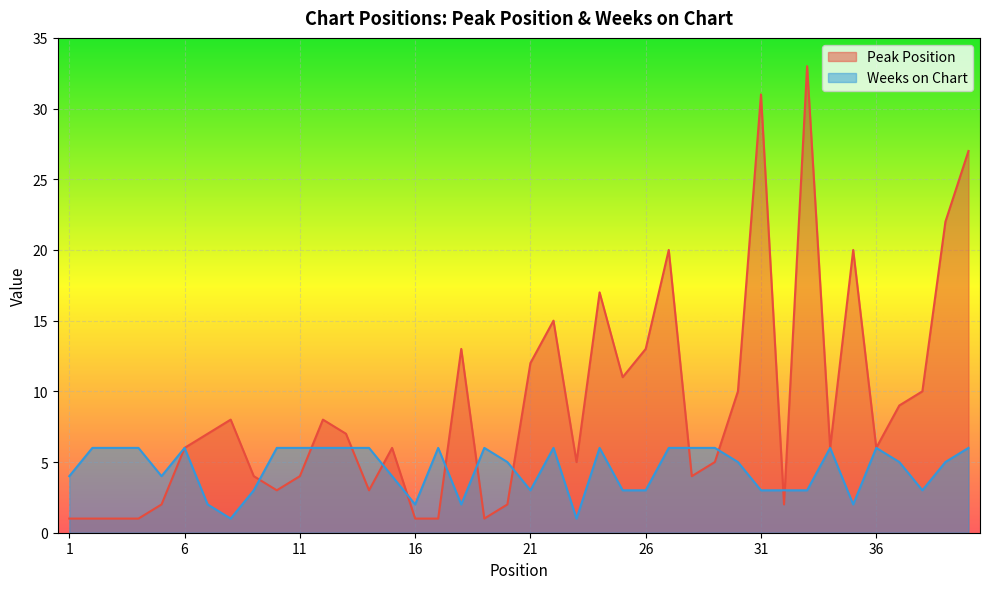

Is the value of Weeks on Chart at 18 greater than the value of Peak Position at 17?

Yes